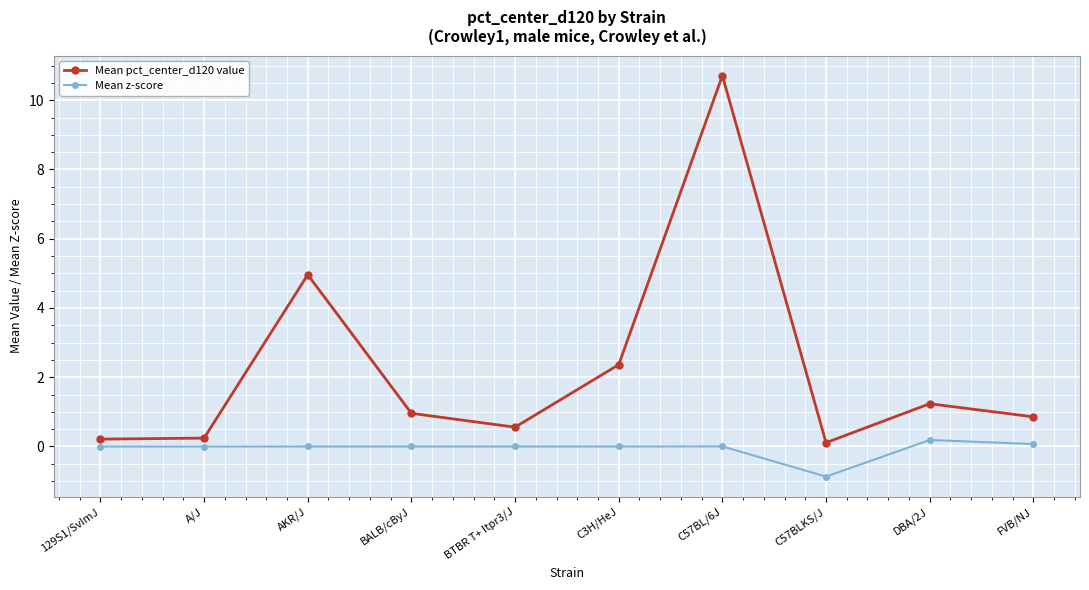

What is the maximum value for Mean pct_center_d120 value?

10.7